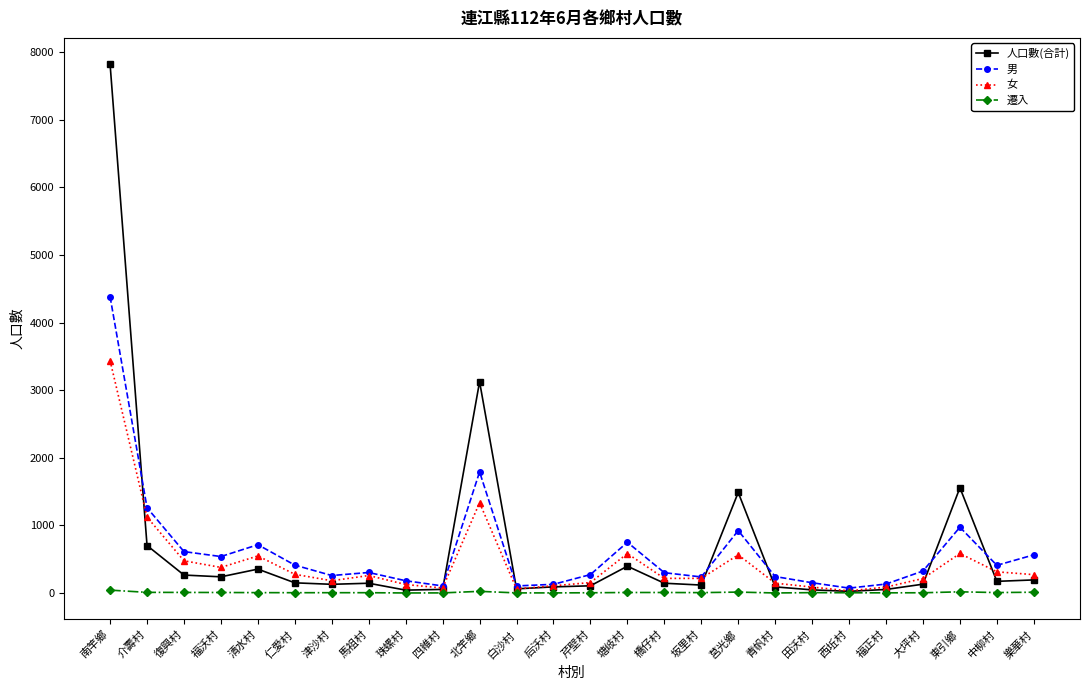

True or false: 男 has more than 1 points higher than both neighbors.

True